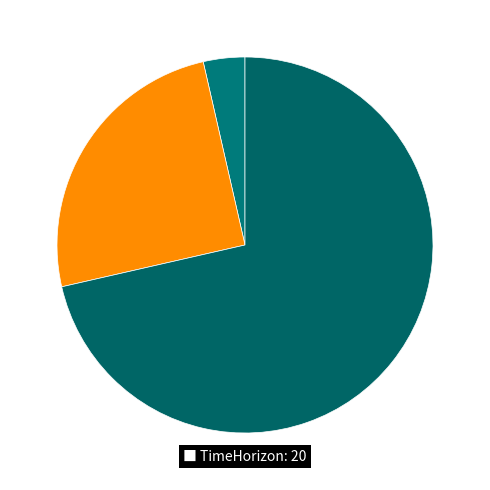

Count the number of slices in the pie.

3